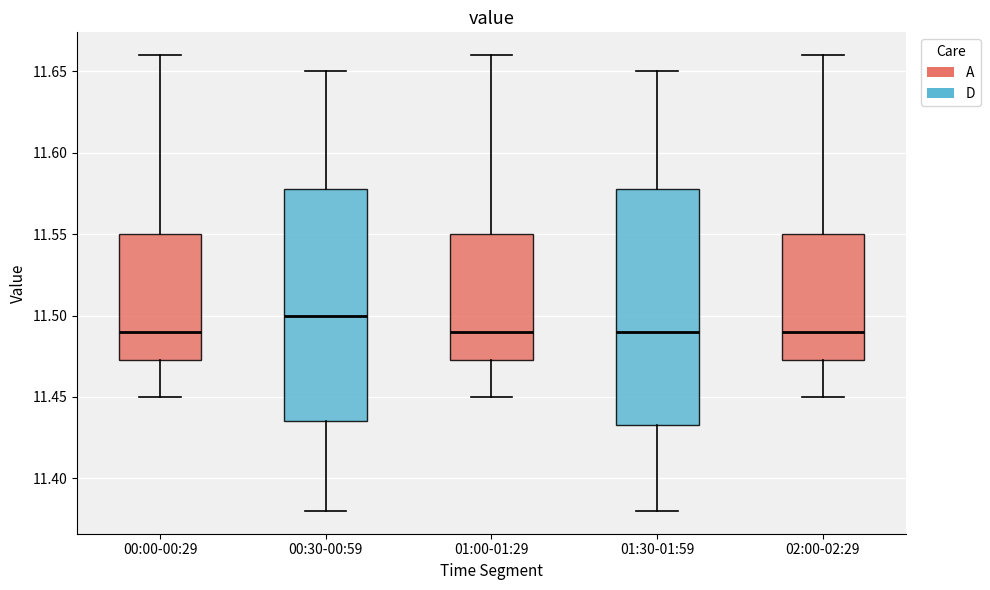

Reading left to right, read every box against the y-axis: the position of its median line, the range the box covers, and the ends of its whiskers. The values are not printed on the chart, so give them approximately, as read against the axis.

00:00-00:29: median 11.490, box 11.475 to 11.550, whiskers 11.450 to 11.660
00:30-00:59: median 11.500, box 11.435 to 11.580, whiskers 11.380 to 11.650
01:00-01:29: median 11.490, box 11.475 to 11.550, whiskers 11.450 to 11.660
01:30-01:59: median 11.490, box 11.435 to 11.580, whiskers 11.380 to 11.650
02:00-02:29: median 11.490, box 11.475 to 11.550, whiskers 11.450 to 11.660